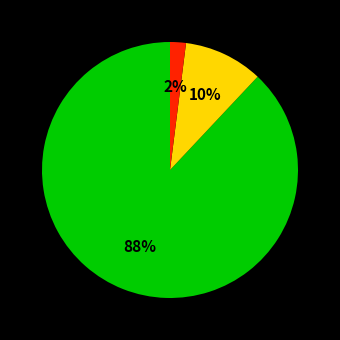

To the nearest percent, what is the average slice percentage?

33%